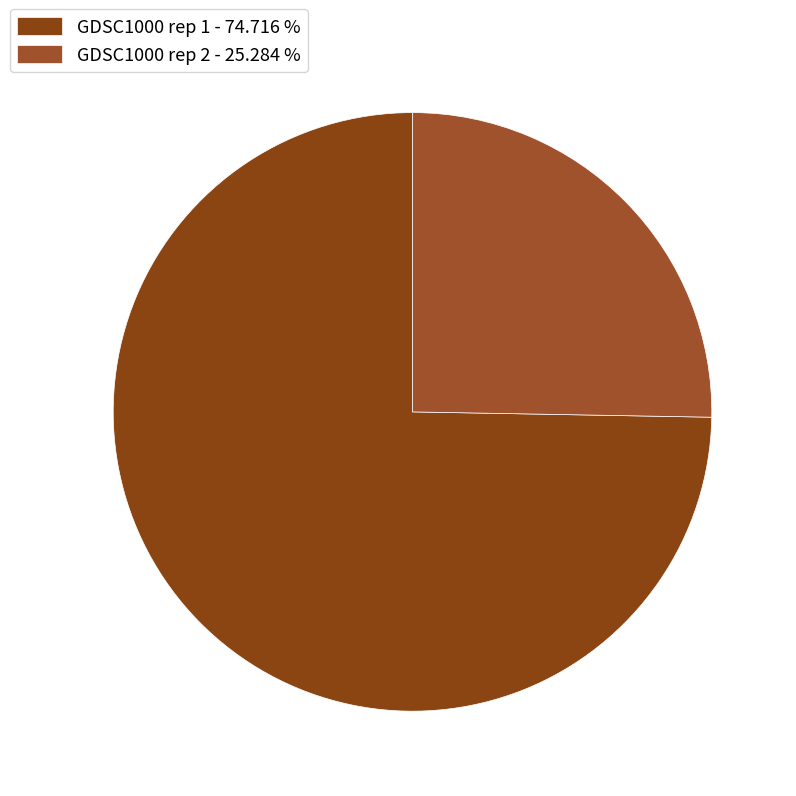

True or false: GDSC1000 rep 1 accounts for 75% of the total.

True